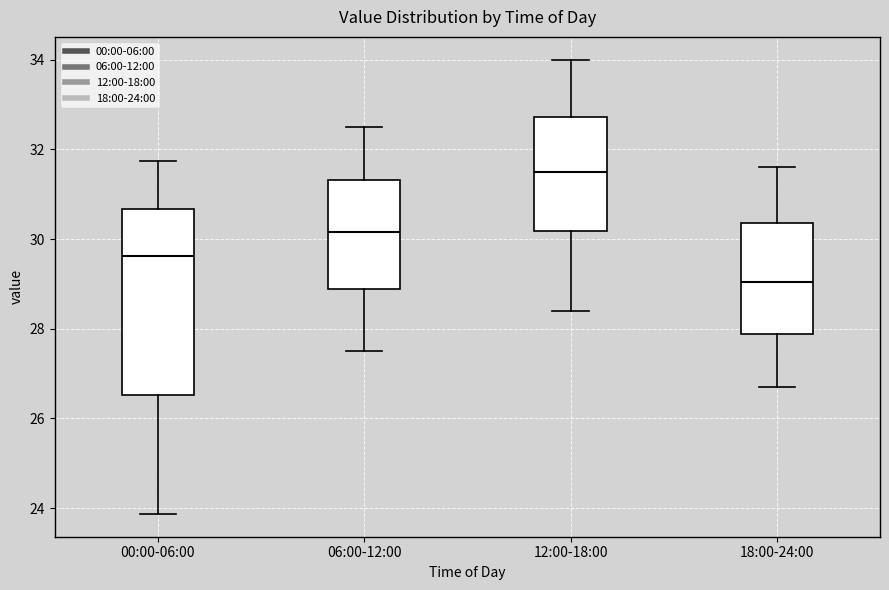

Reading left to right, transcribe this box plot: for each box, give where its median line is, the range the box spans, and where its two whiskers end, as read against the y-axis. The values are not printed on the chart, so give them approximately, as read against the axis.

00:00-06:00: median 29.6, box 26.6 to 30.6, whiskers 23.8 to 31.8
06:00-12:00: median 30.2, box 28.8 to 31.4, whiskers 27.6 to 32.6
12:00-18:00: median 31.6, box 30.2 to 32.8, whiskers 28.4 to 34.0
18:00-24:00: median 29.0, box 27.8 to 30.4, whiskers 26.8 to 31.6